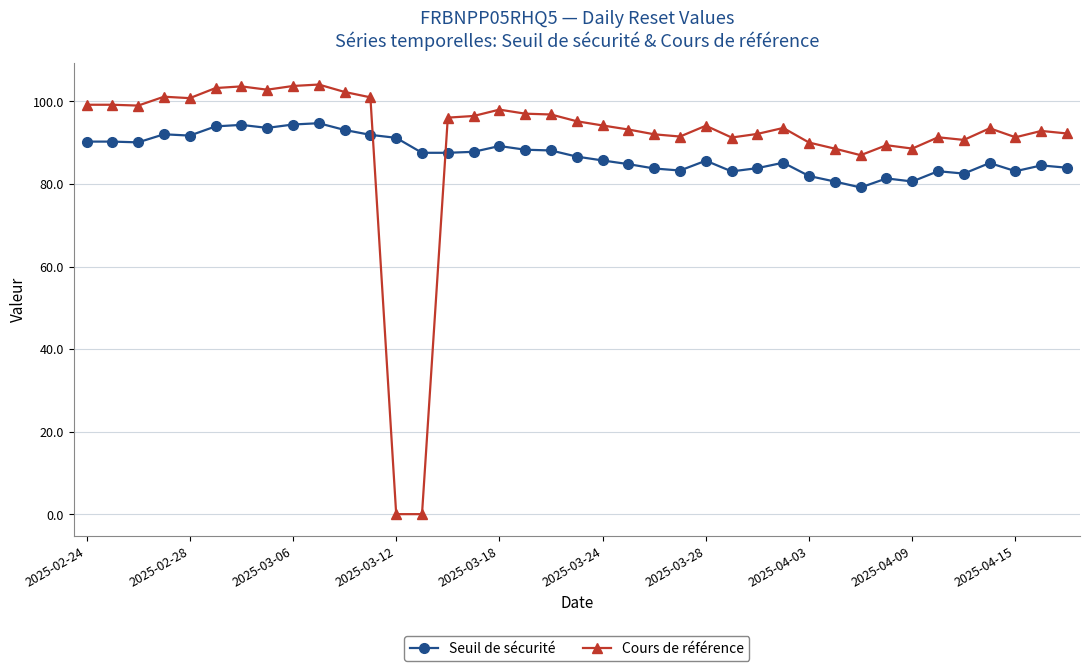

Rank the series by their maximum value, from lowest to highest.

Seuil de sécurité, Cours de référence